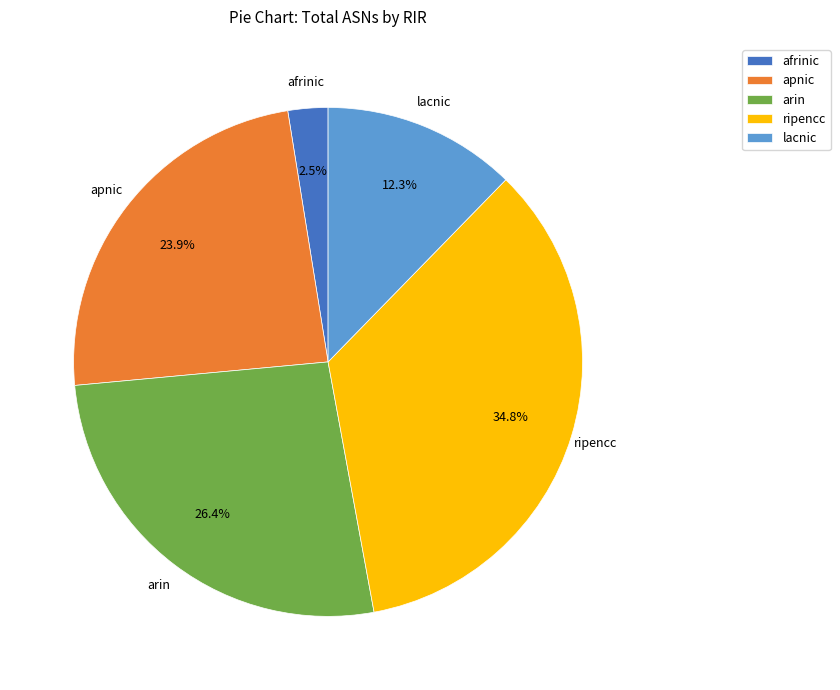

What percentage is the arin slice, to the nearest percent?

26%